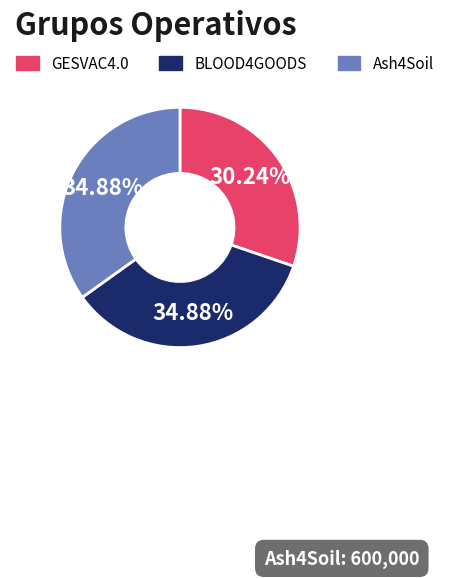

To the nearest percent, what is the average slice percentage?

33%